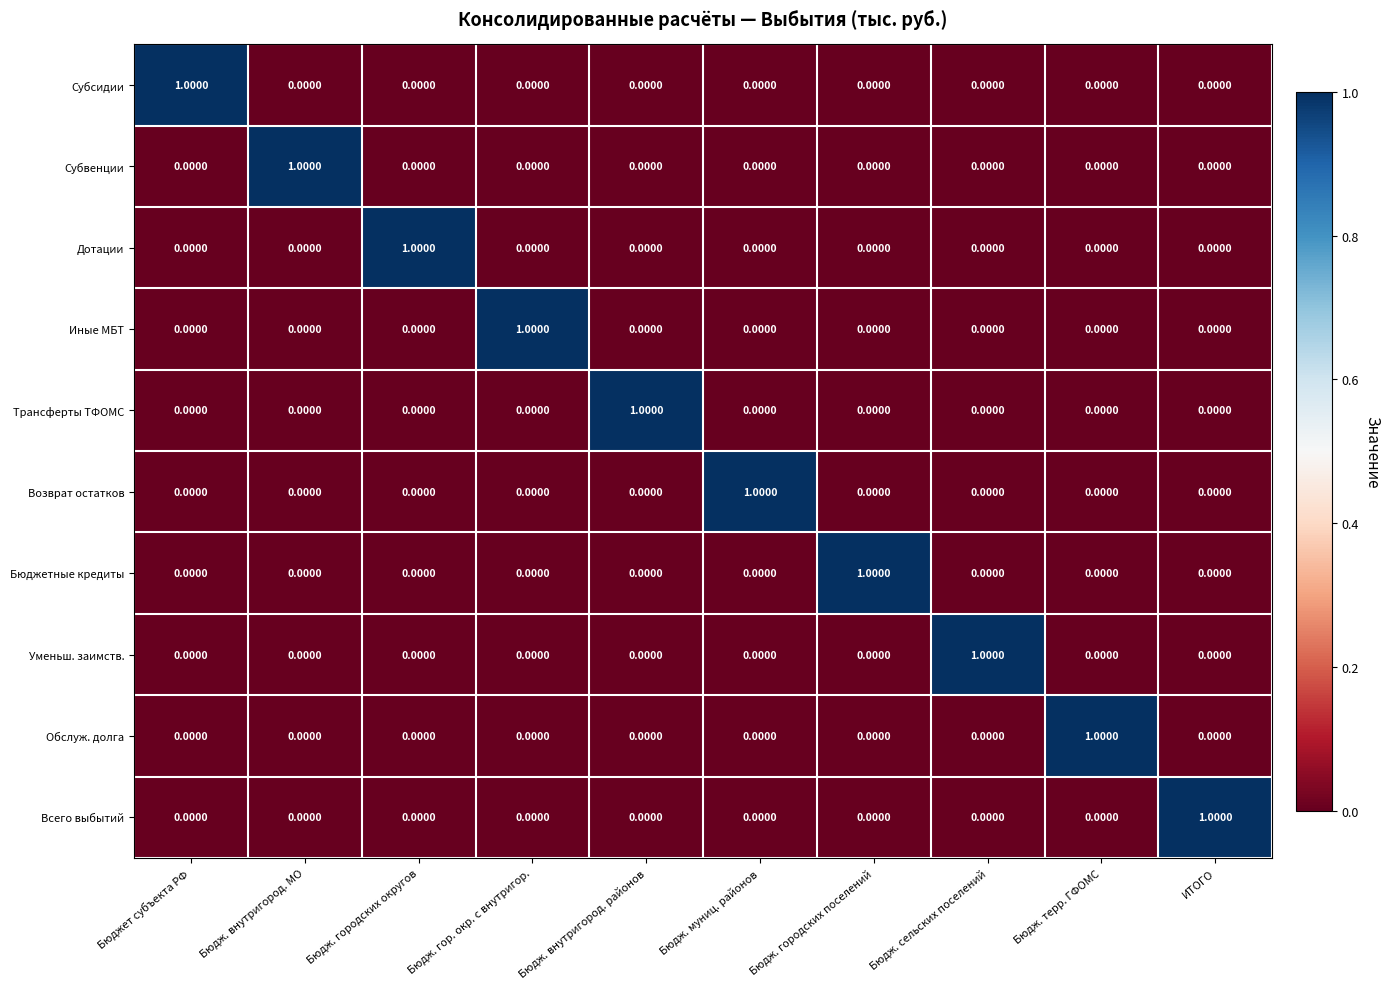

Count the number of categories in the chart.

10